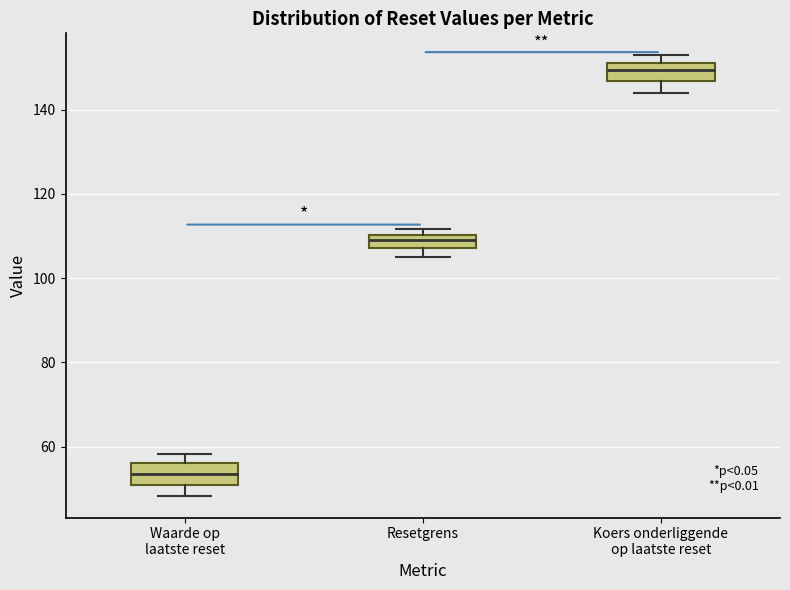

Reading left to right, read every box against the y-axis: the position of its median line, the range the box covers, and the ends of its whiskers. The values are not printed on the chart, so give them approximately, as read against the axis.

Waarde op laatste reset: median 54, box 50 to 56, whiskers 48 to 58
Resetgrens: median 108 (inside the box), box 108 to 110, whiskers 106 to 112
Koers onderliggende op laatste reset: median 150, box 146 to 152, whiskers 144 to 152 (just above the box's upper edge)